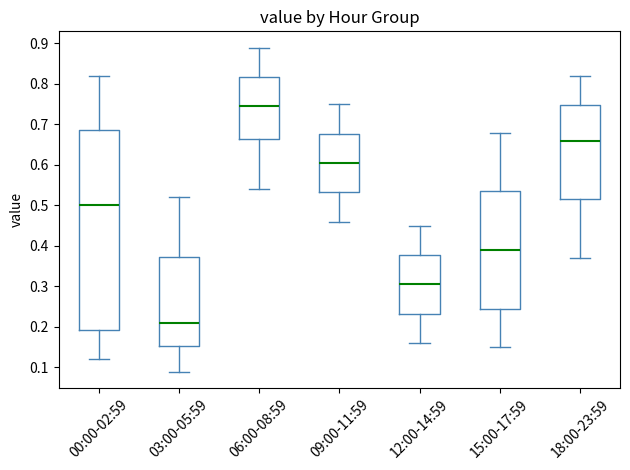

Reading left to right, read every box against the y-axis: the position of its median line, the range the box covers, and the ends of its whiskers. The values are not printed on the chart, so give them approximately, as read against the axis.

00:00-02:59: median 0.50, box 0.19 to 0.69, whiskers 0.12 to 0.82
03:00-05:59: median 0.21, box 0.15 to 0.37, whiskers 0.09 to 0.52
06:00-08:59: median 0.75, box 0.67 to 0.82, whiskers 0.54 to 0.89
09:00-11:59: median 0.61, box 0.53 to 0.68, whiskers 0.46 to 0.75
12:00-14:59: median 0.31, box 0.23 to 0.38, whiskers 0.16 to 0.45
15:00-17:59: median 0.39, box 0.25 to 0.54, whiskers 0.15 to 0.68
18:00-23:59: median 0.66, box 0.52 to 0.75, whiskers 0.37 to 0.82